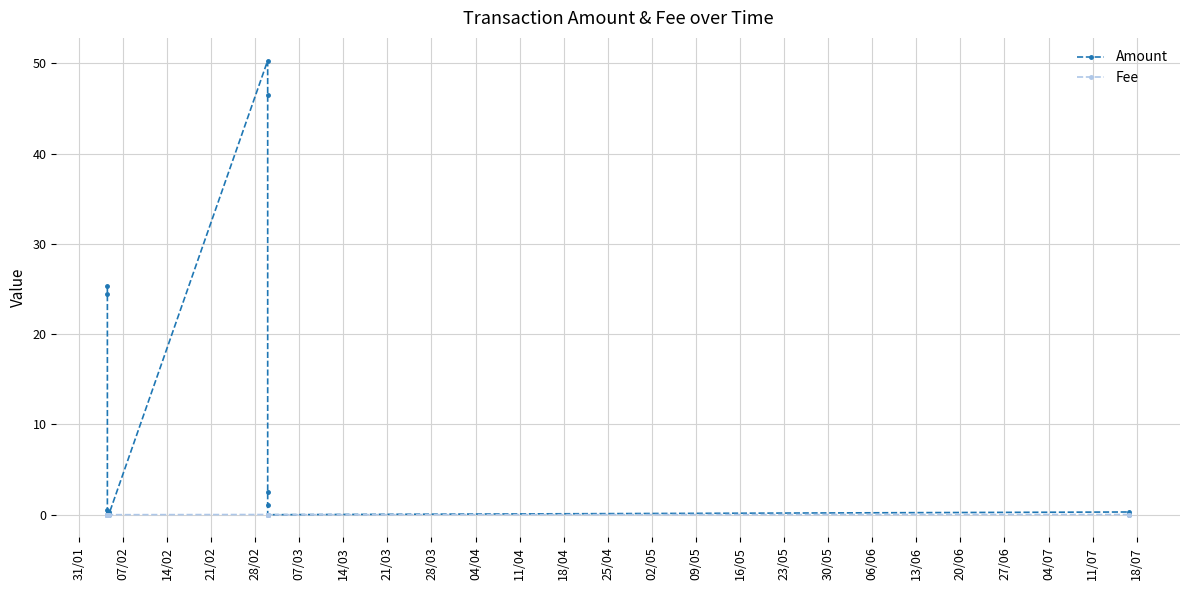

Rank the series by their maximum value, from highest to lowest.

Amount, Fee